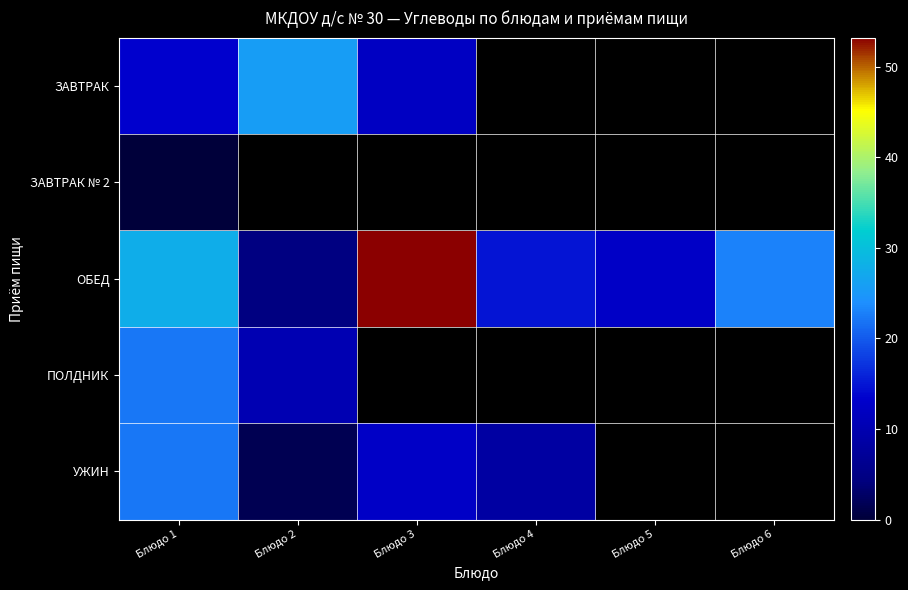

What is the average value of the ОБЕД series?

22.6